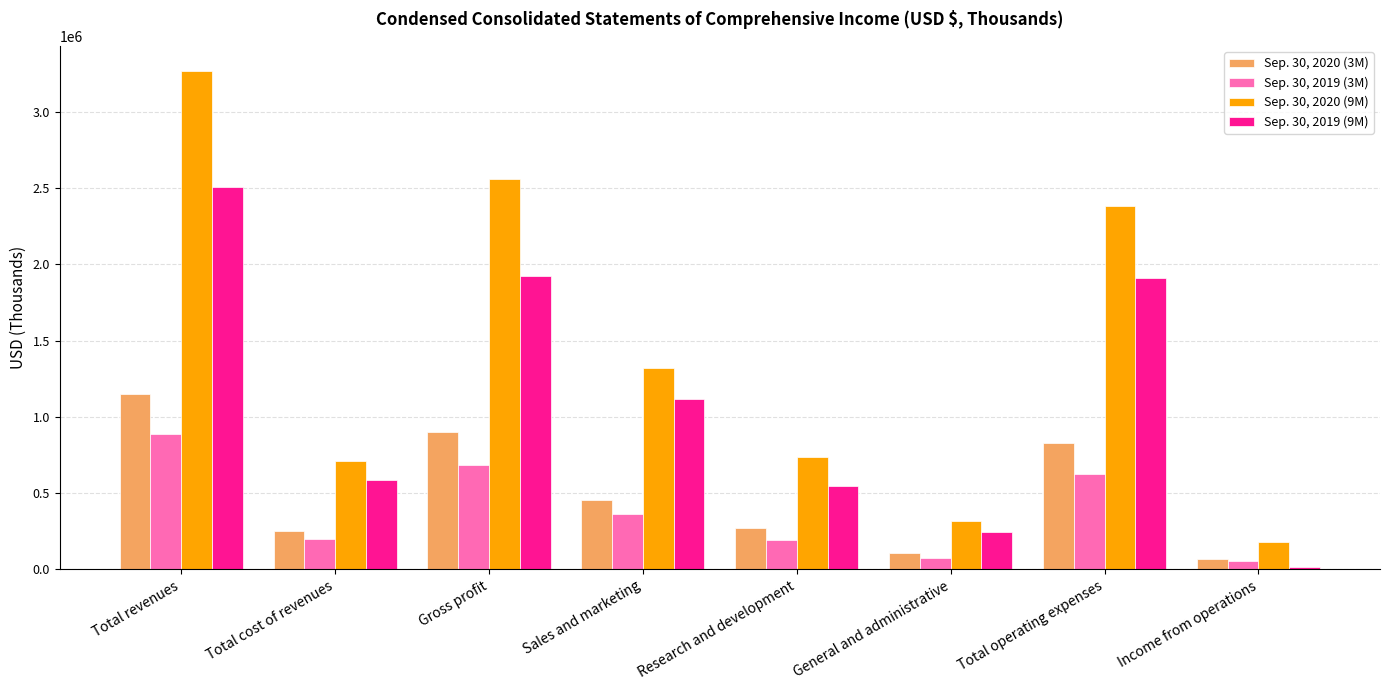

At which category is the sum across all series the highest?

Total revenues